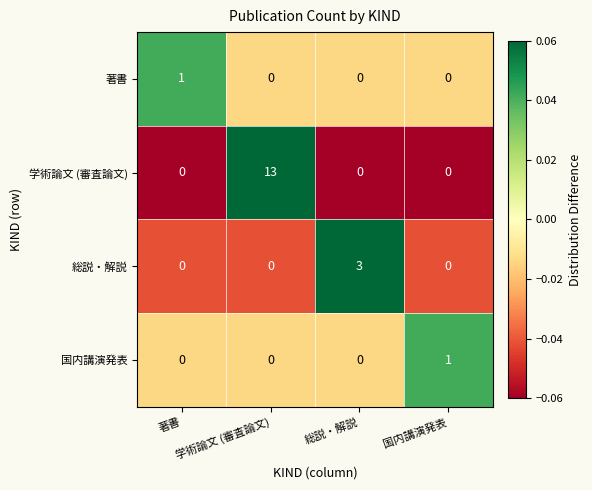

How many distinct data groups are displayed?

4